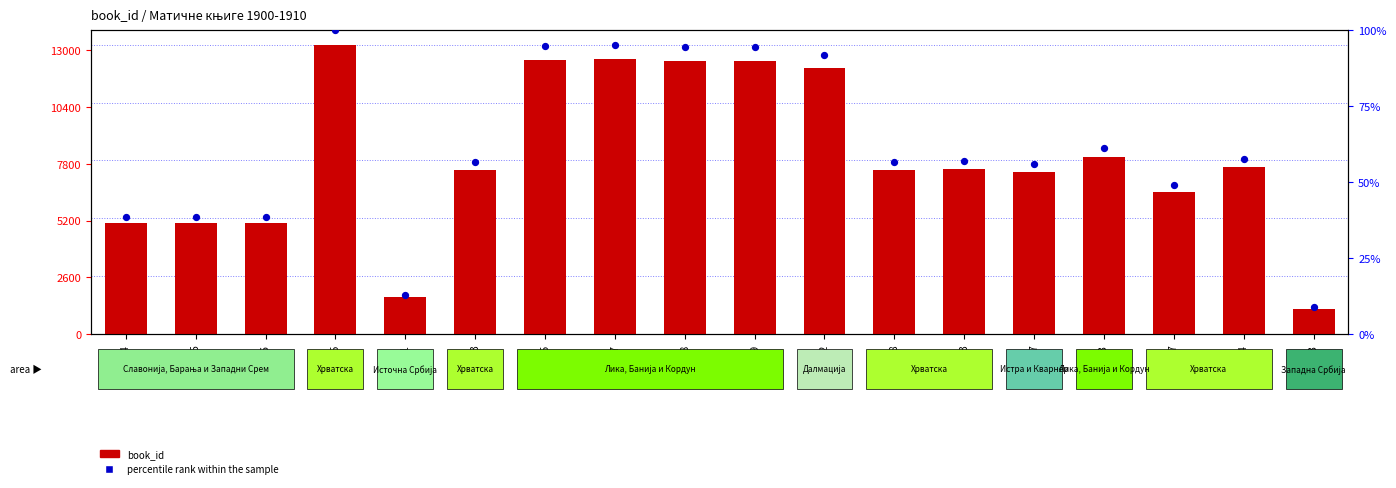

Which series has the largest total across all categories?

book_id